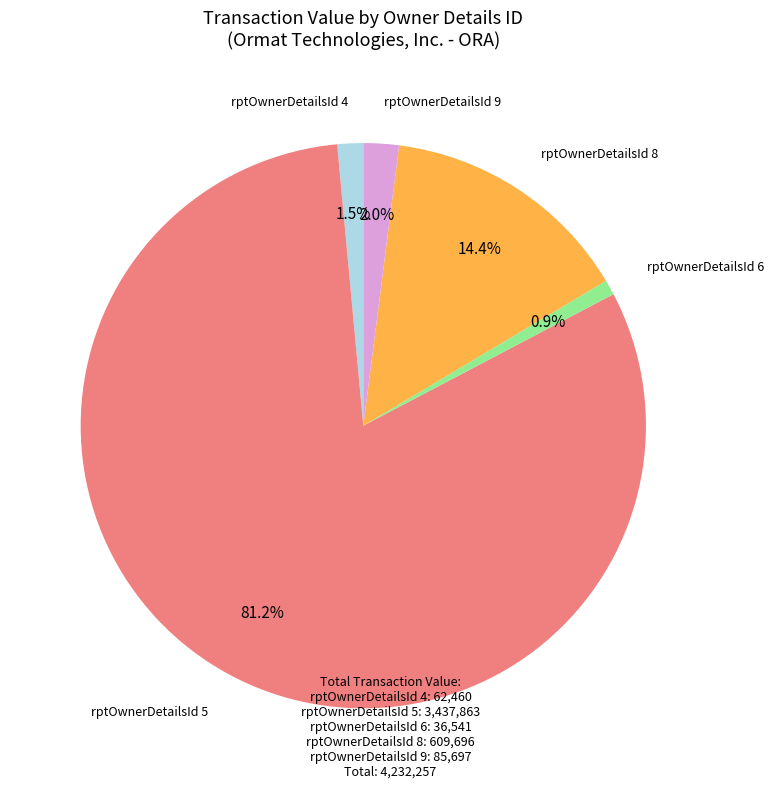

What is the majority slice?

rptOwnerDetailsId 5